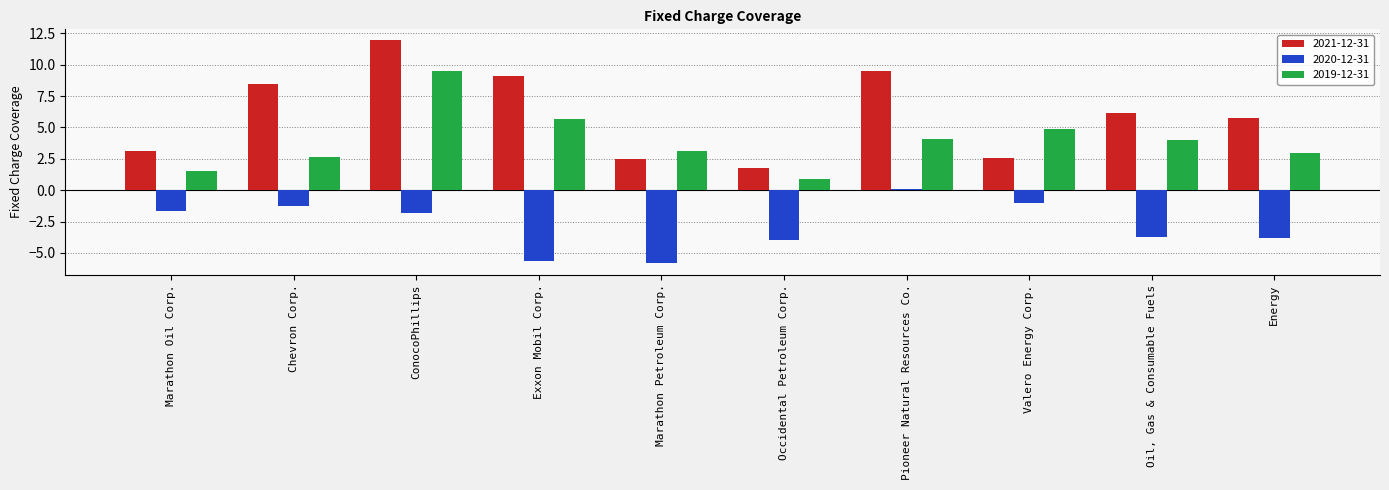

What is the difference between the second highest and minimum values in the 2020-12-31 series?

4.8